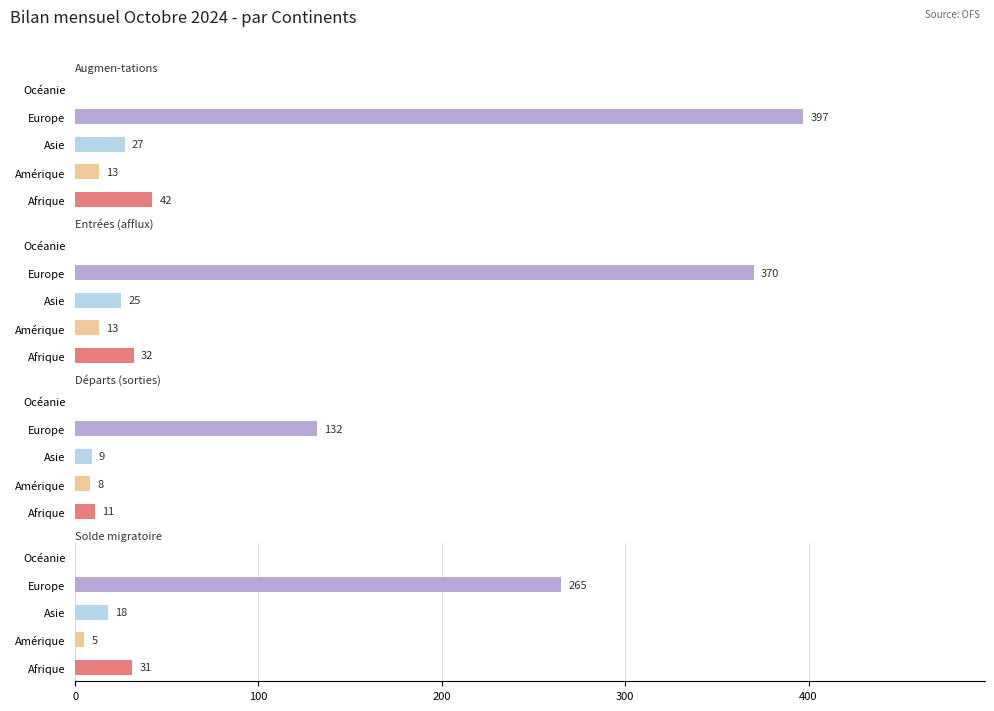

What is the maximum value for Départs (sorties)?

132